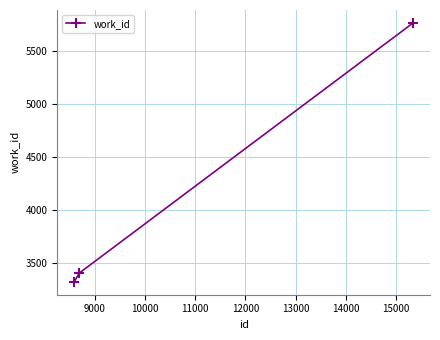

What is the maximum value shown in the chart?

5760